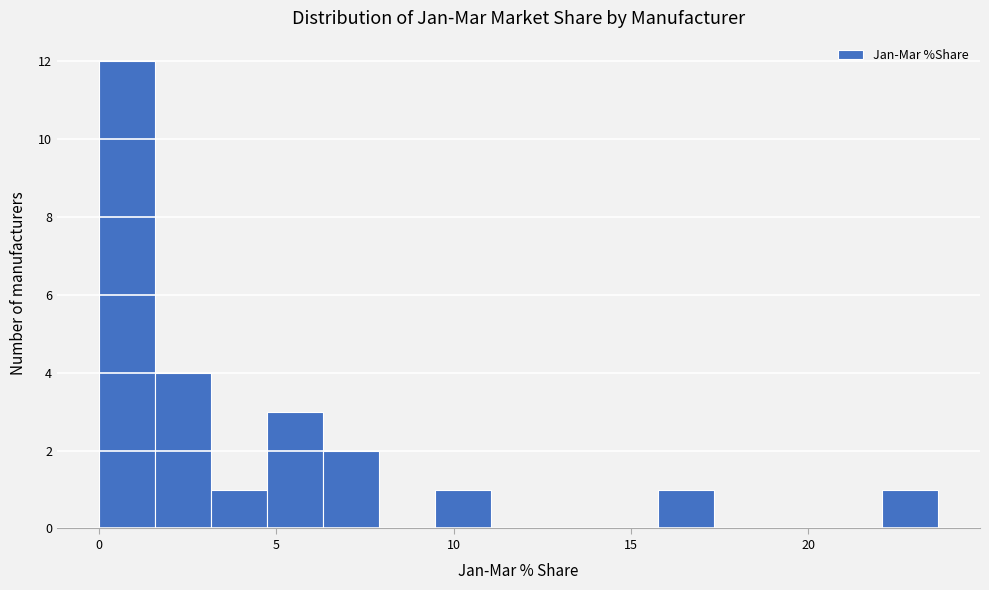

Around what value on the x-axis is the tallest bar? Give the approximate position of its centre, as read against the axis.

1.0